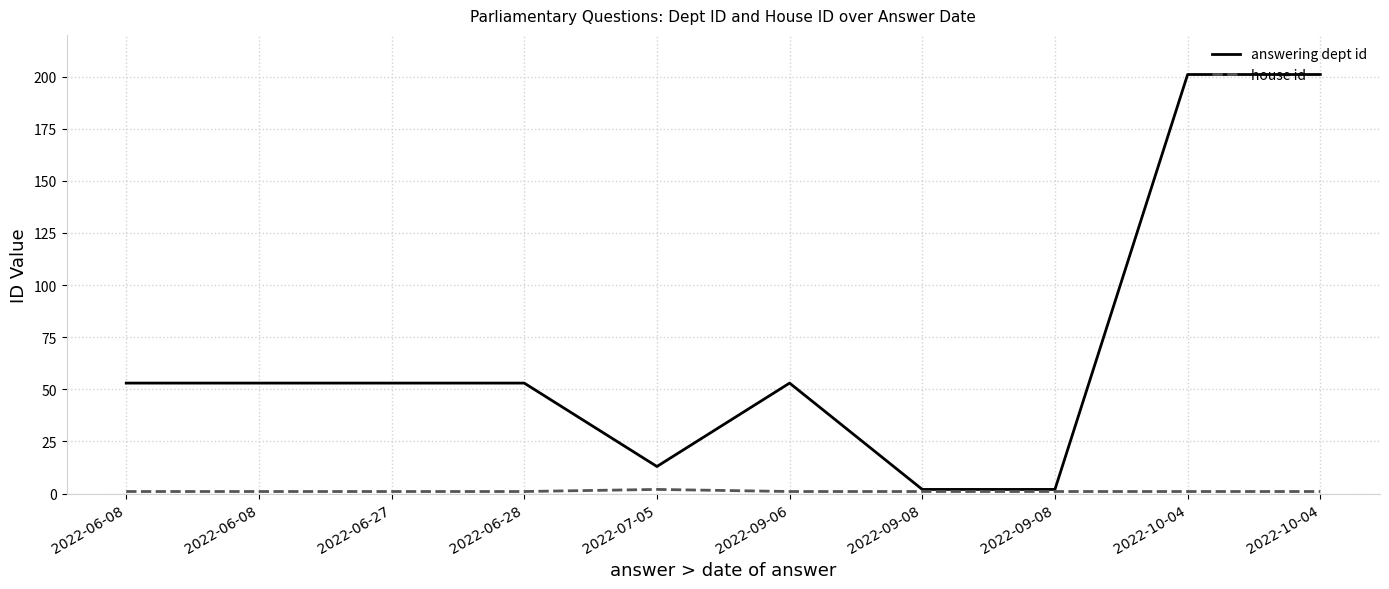

Does the chart display data point markers on the line(s)?

No